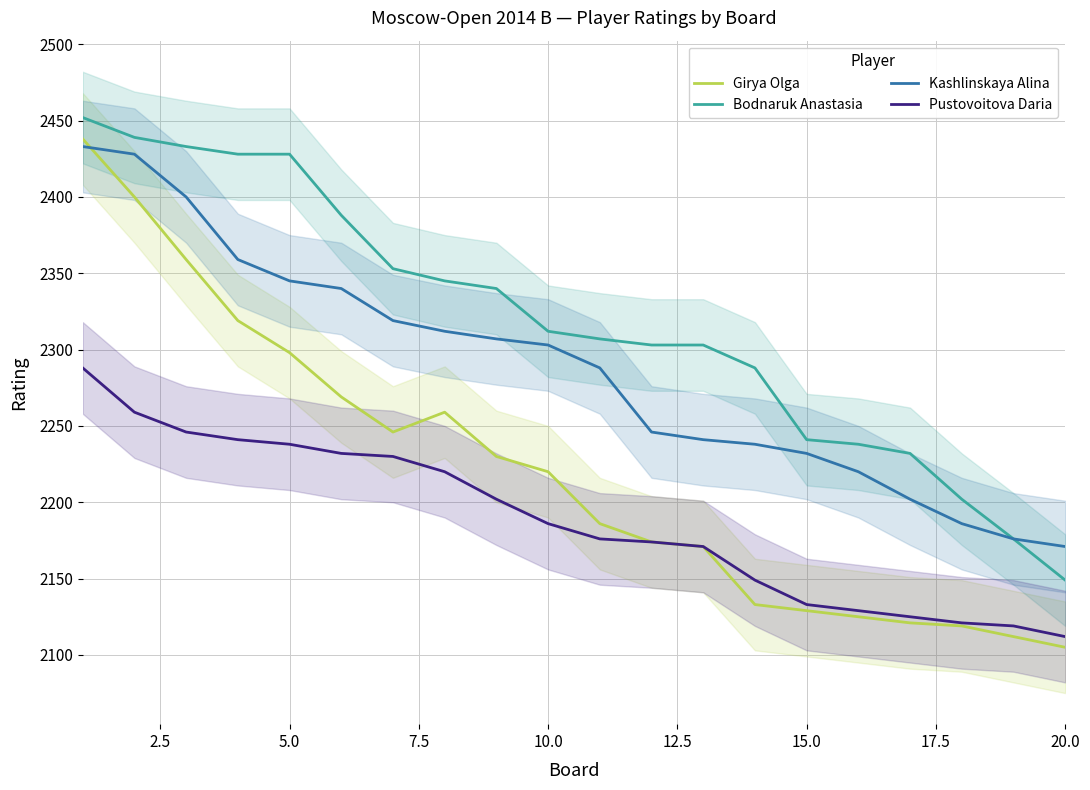

True or false: Bodnaruk Anastasia and Girya Olga intersect in this chart.

False